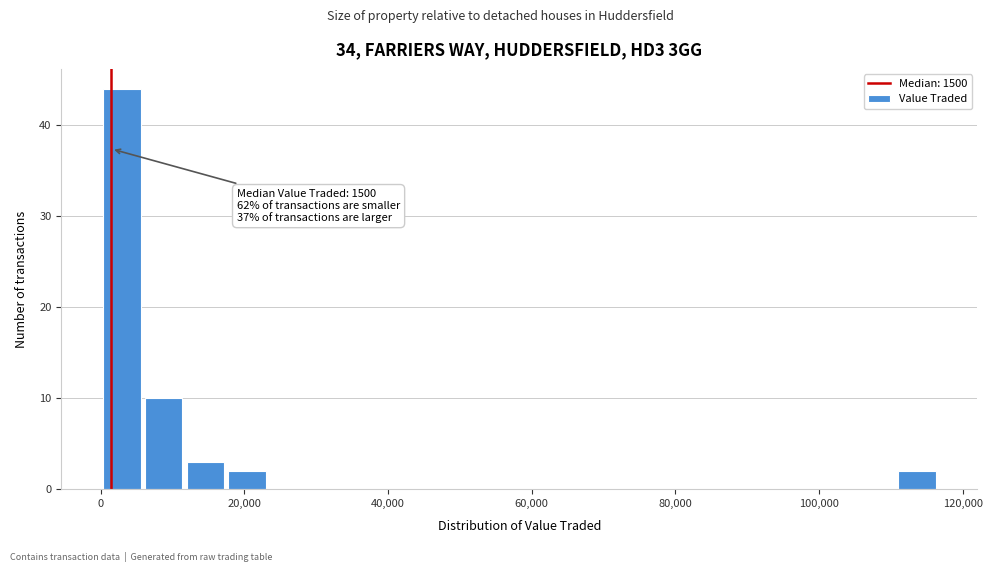

Read against the x-axis, roughly where is the centre of the tallest bar?

2000